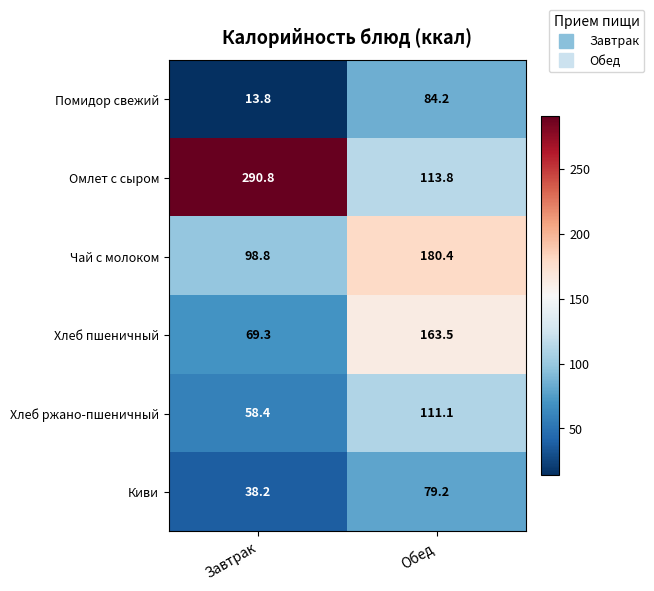

List the series in order of their peak value, highest first.

Омлет с сыром, Чай с молоком, Хлеб пшеничный, Хлеб ржано-пшеничный, Помидор свежий, Киви